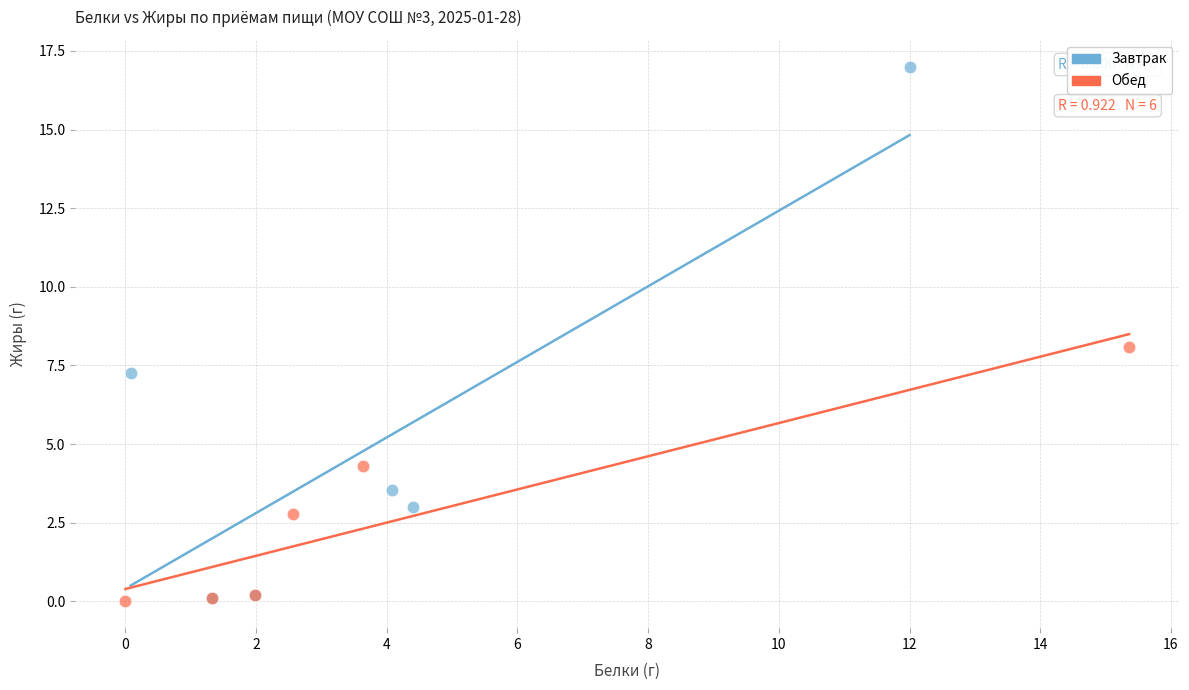

Which series reaches the maximum Y coordinate?

Завтрак